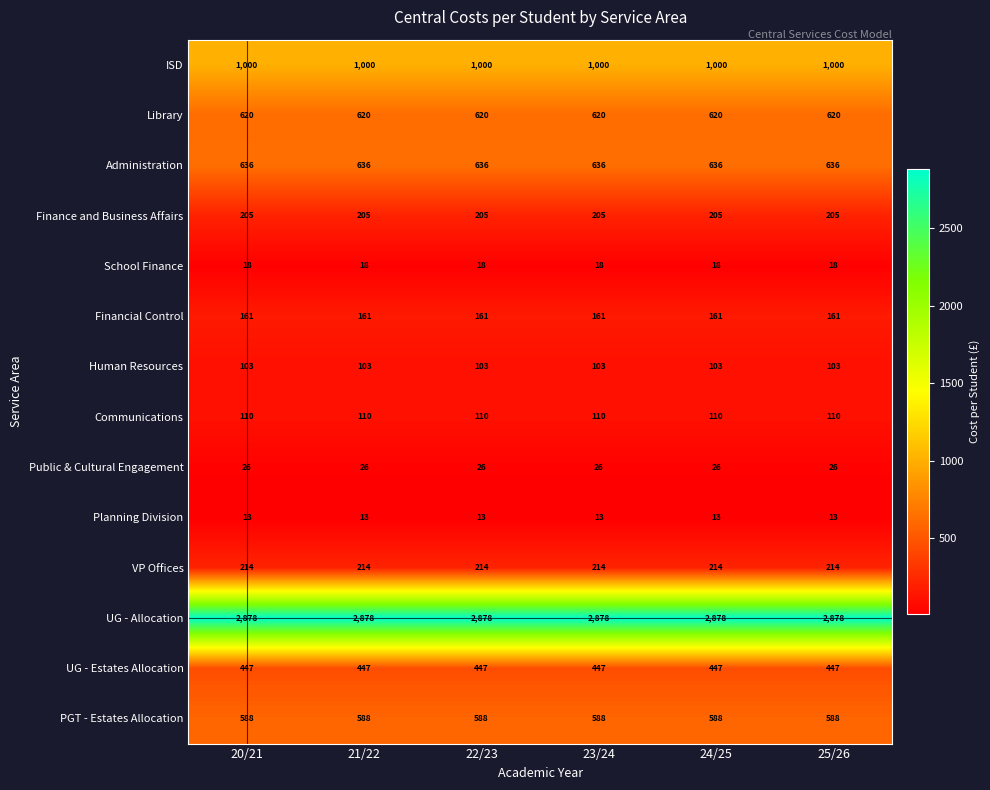

What is the spread (max minus min) of values at 20/21?

2865